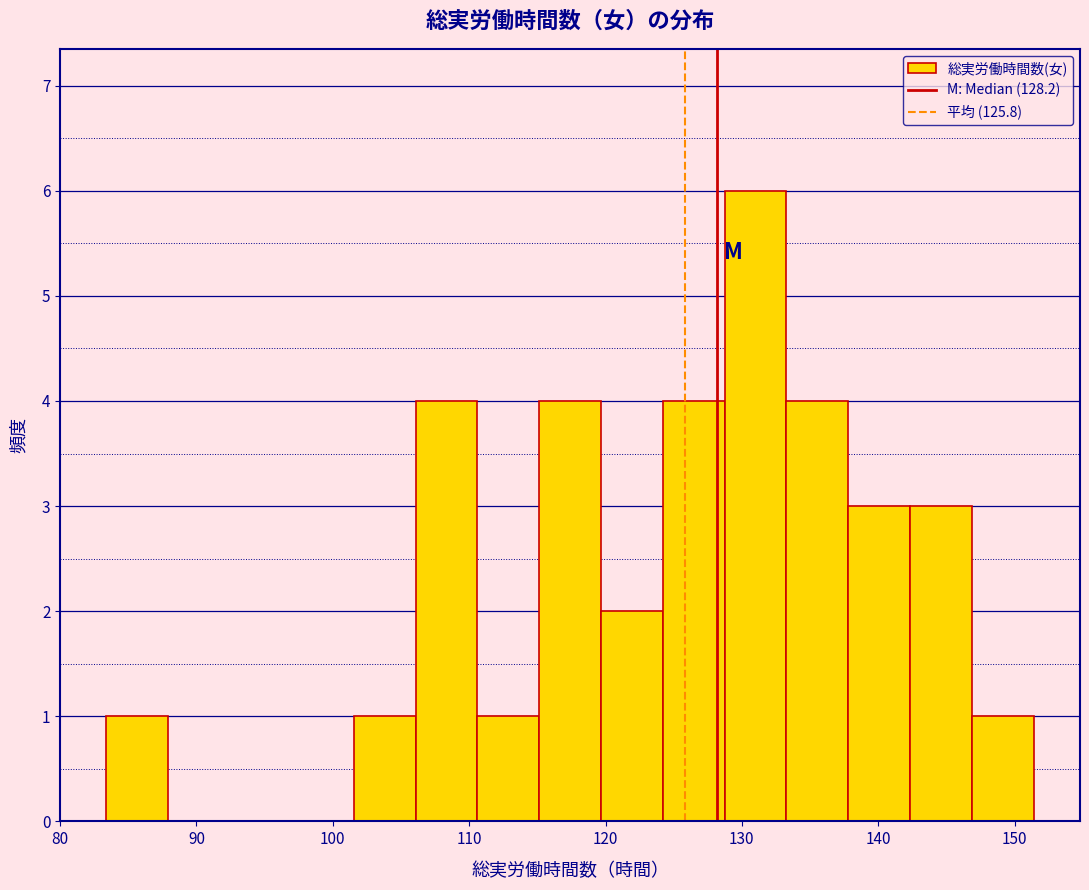

Which range on the x-axis has the tallest bar?

129 to 133